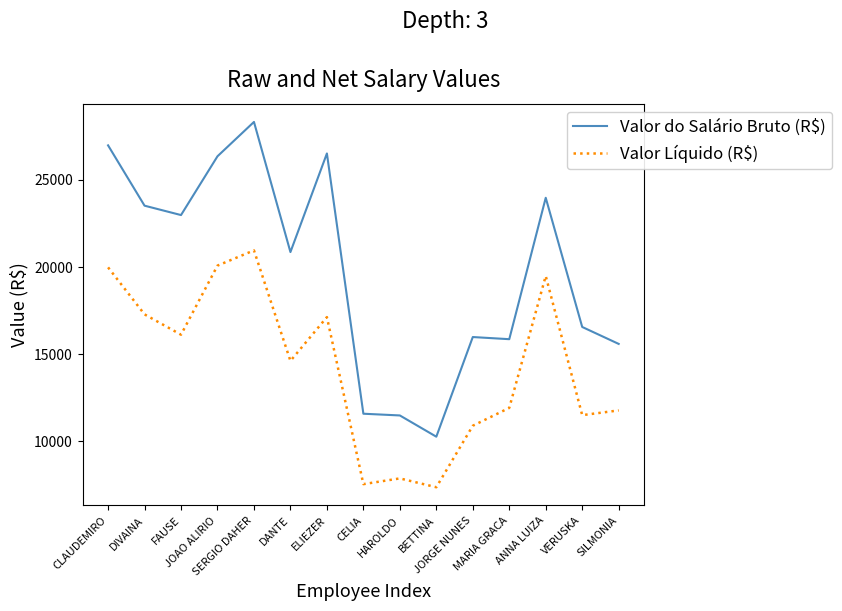

What is the maximum value for Valor do Salário Bruto (R$)?

28328.0